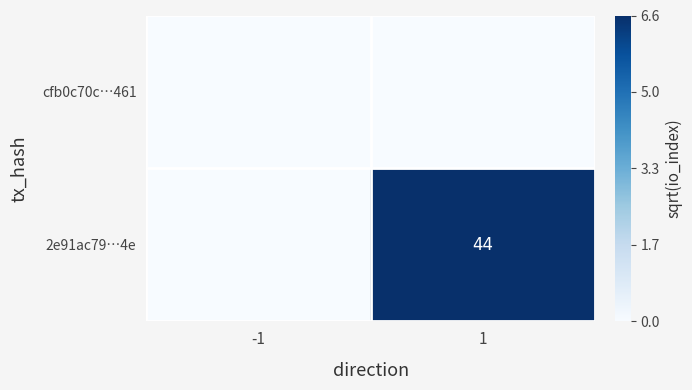

Is it true that 2e91ac79…4e equals 44 at 1?

True